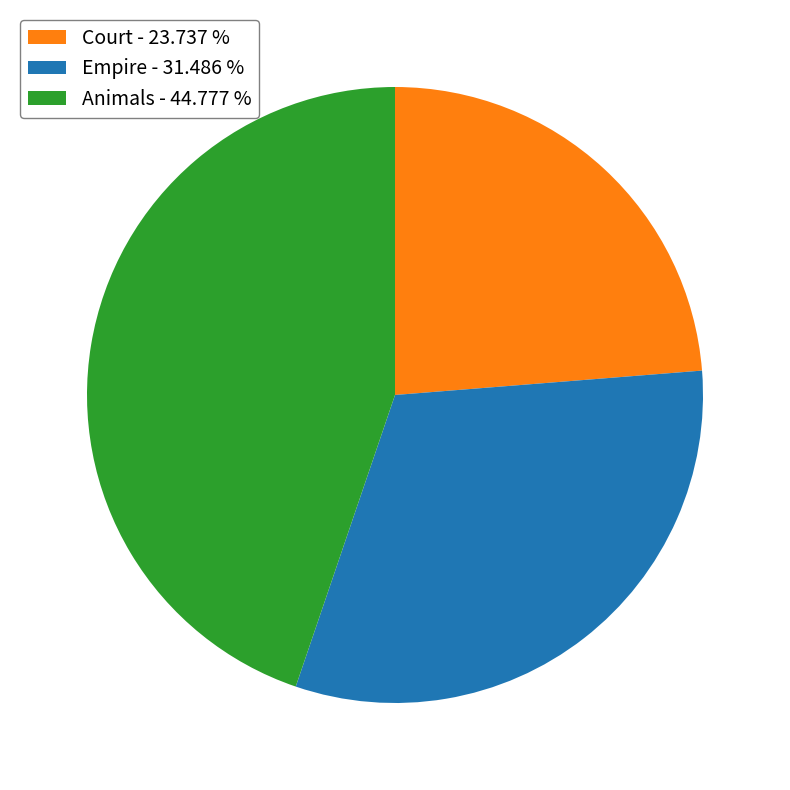

Rank the categories by value from lowest to highest.

Court, Empire, Animals